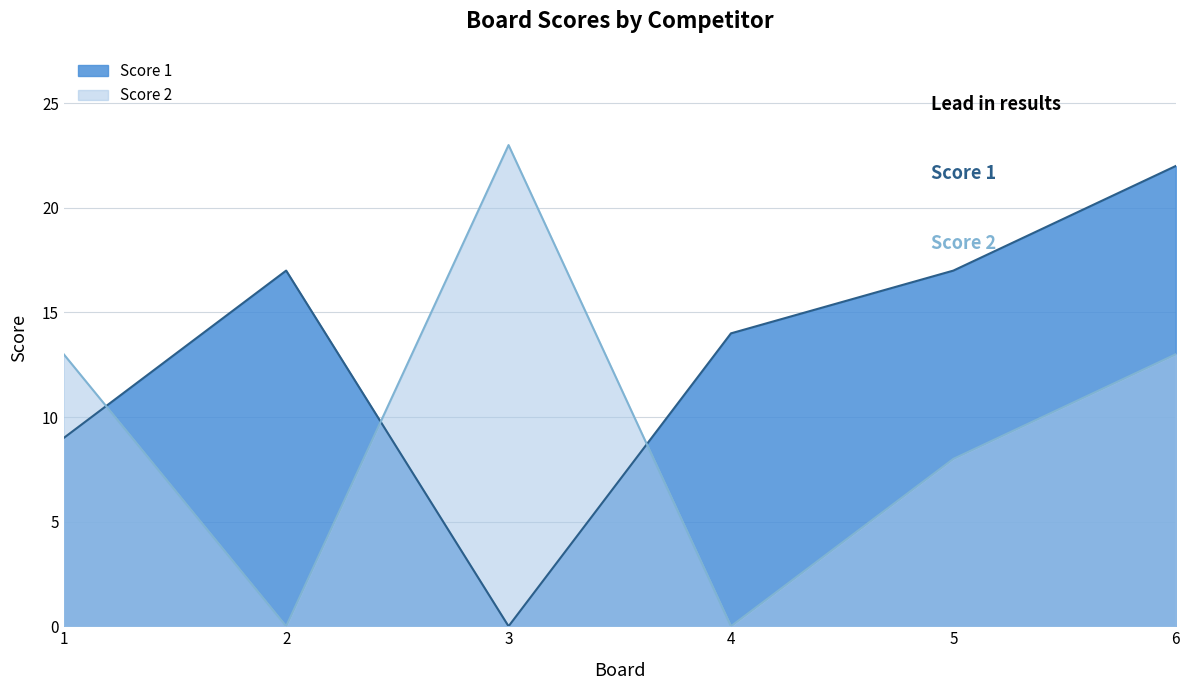

Where is the first local minimum for Score 1?

3